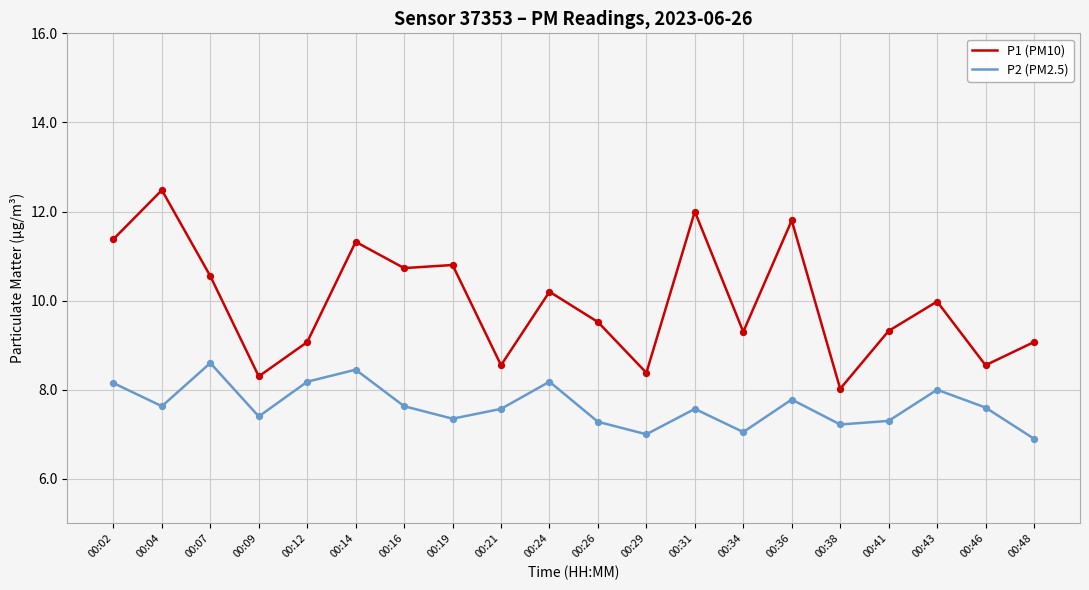

Which series has the largest total across all categories?

P1 (PM10)